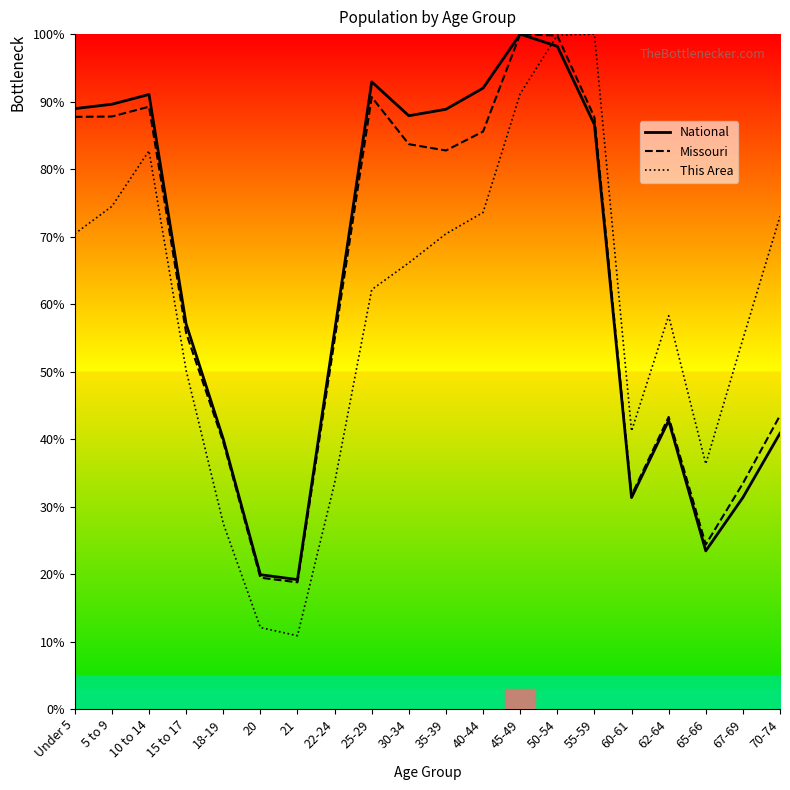

What is the lowest value of the National series?

19.2